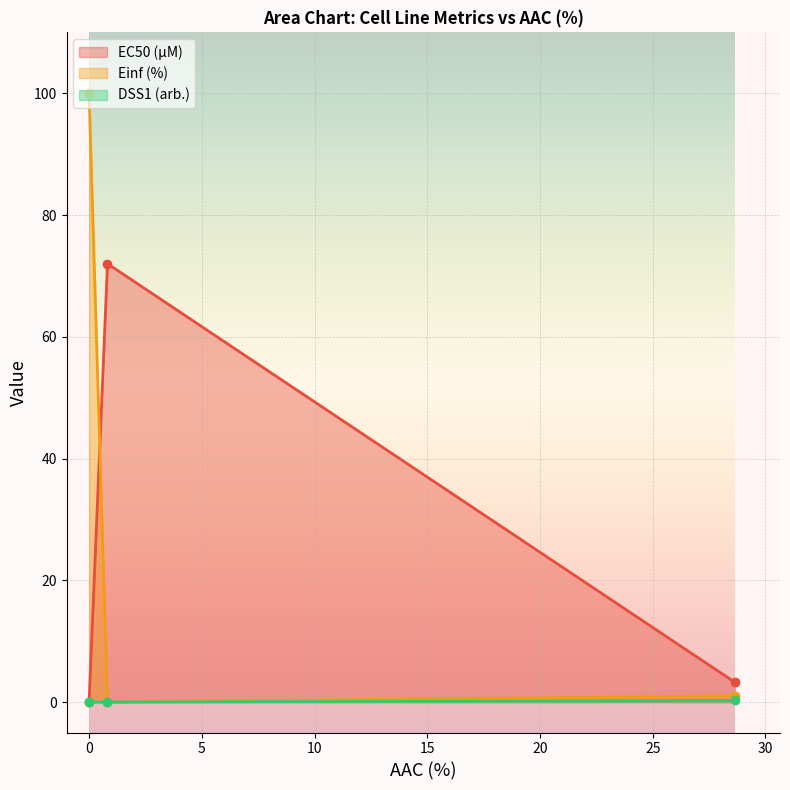

Between 0.0 and 28.644, which series saw the biggest shift?

Einf (%)